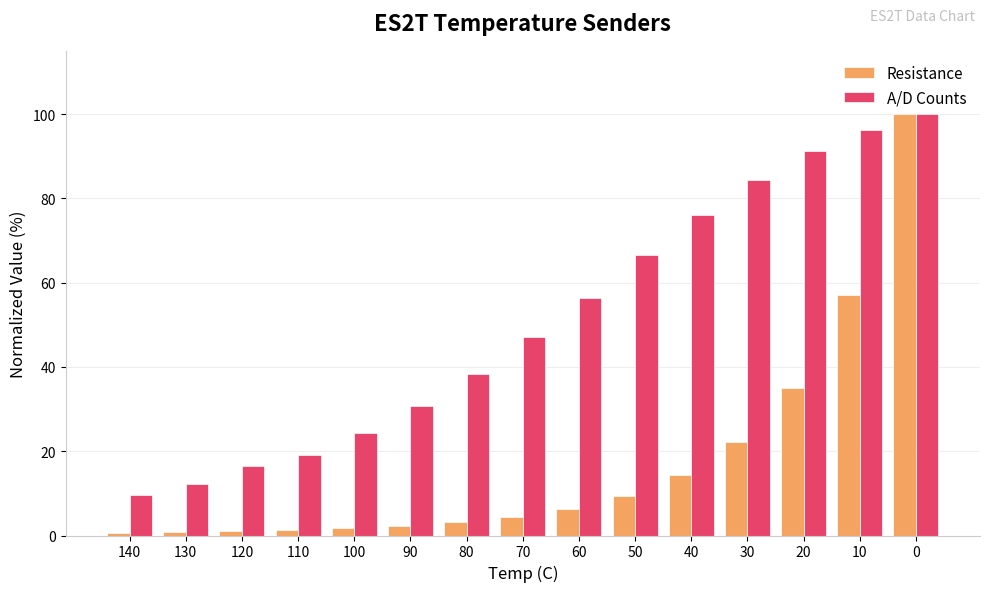

How many bars are there in total?

30